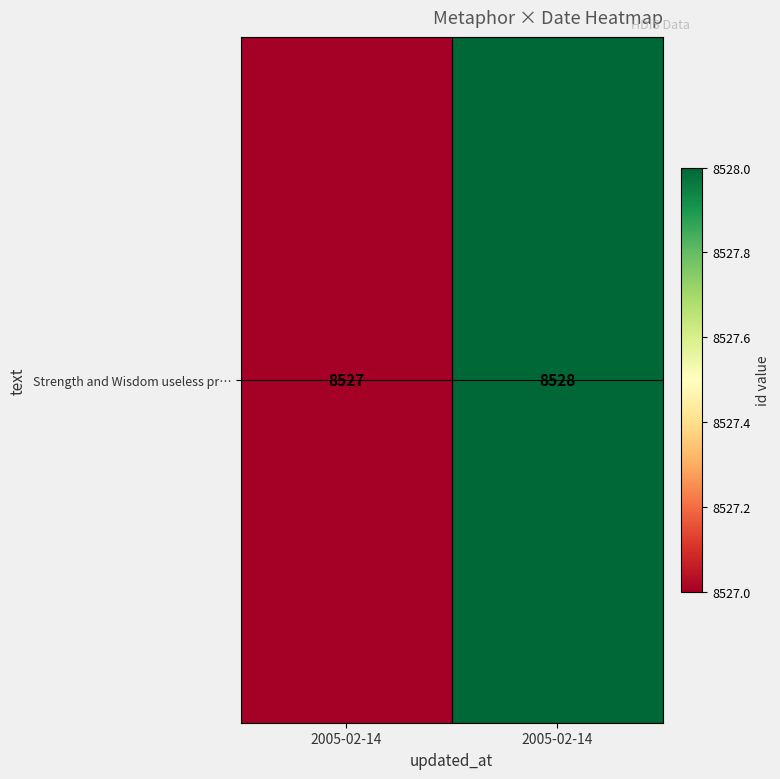

Approximately how many times larger is the value at 2005-02-14 compared to 2005-02-14?

1.0